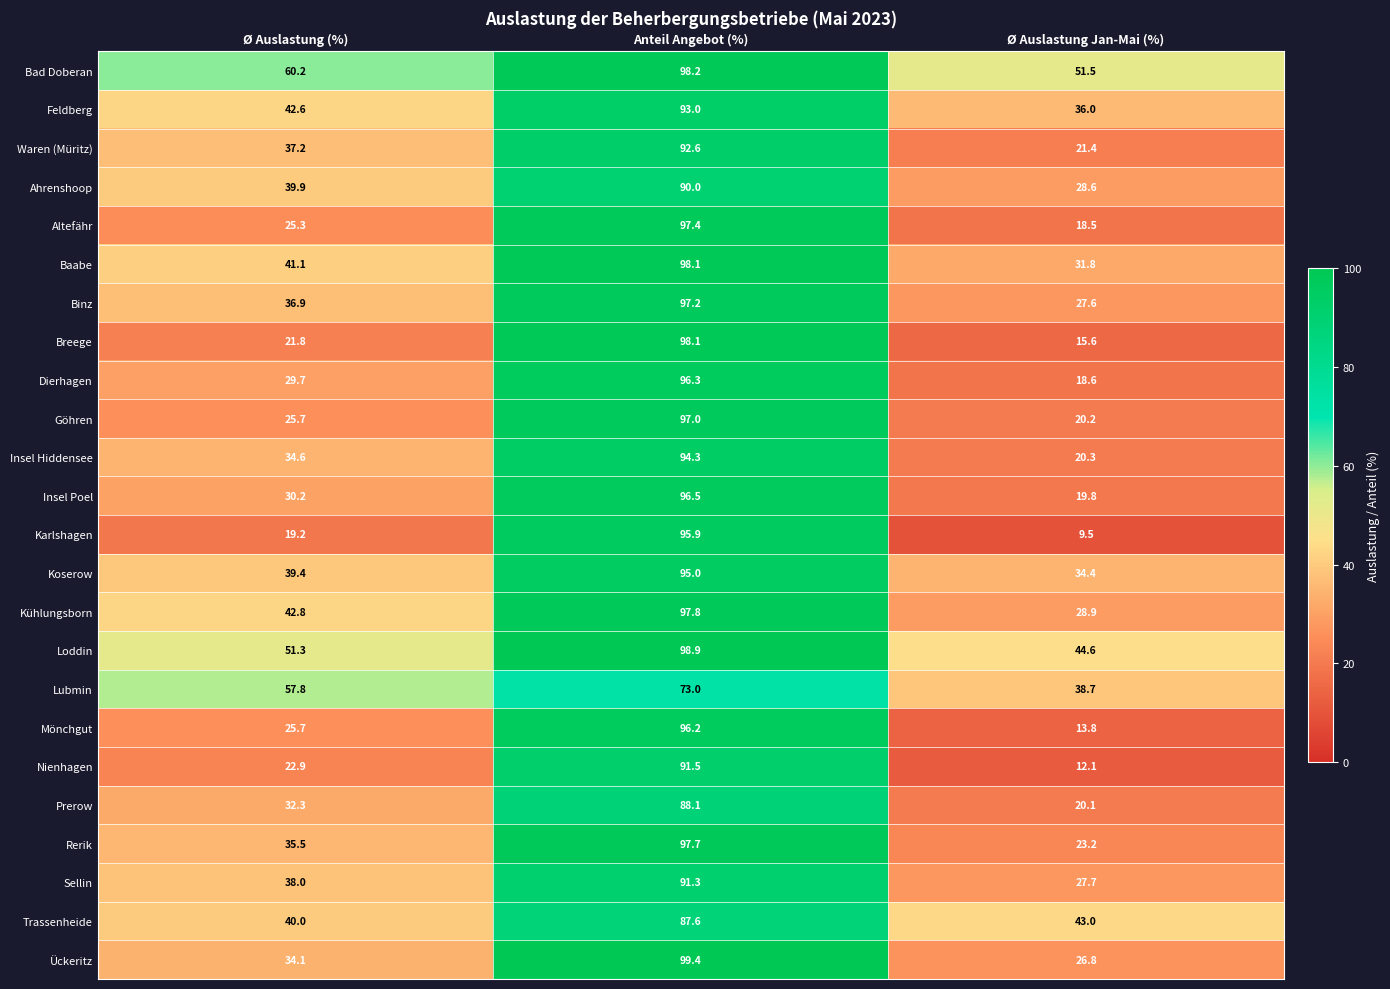

What is the difference between the maximum and minimum values in the Trassenheide series?

47.6